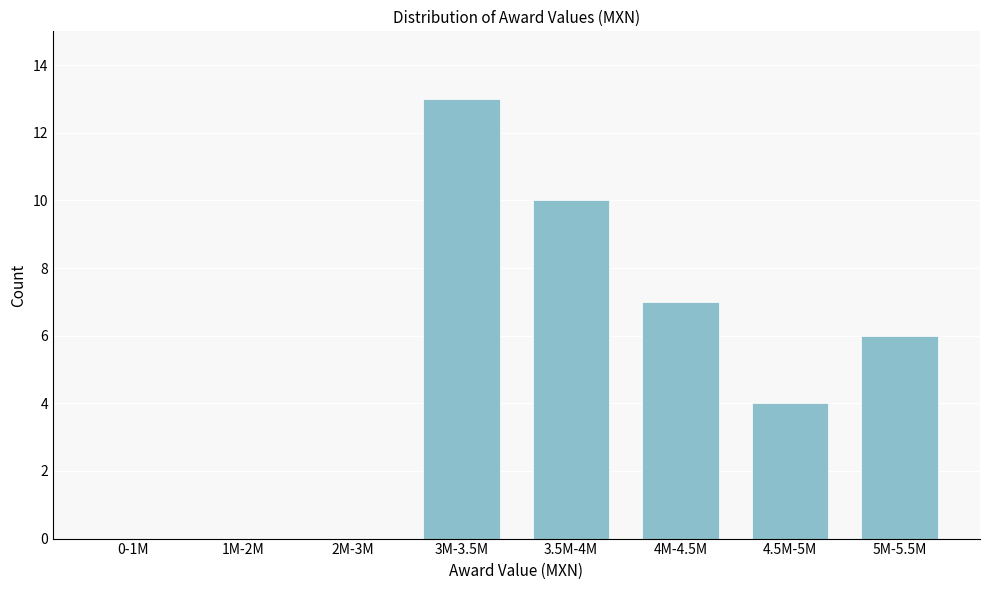

Reading left to right, transcribe all the data shown in this chart.

0-1M=0	1M-2M=0	2M-3M=0	3M-3.5M=13	3.5M-4M=10	4M-4.5M=7	4.5M-5M=4	5M-5.5M=6